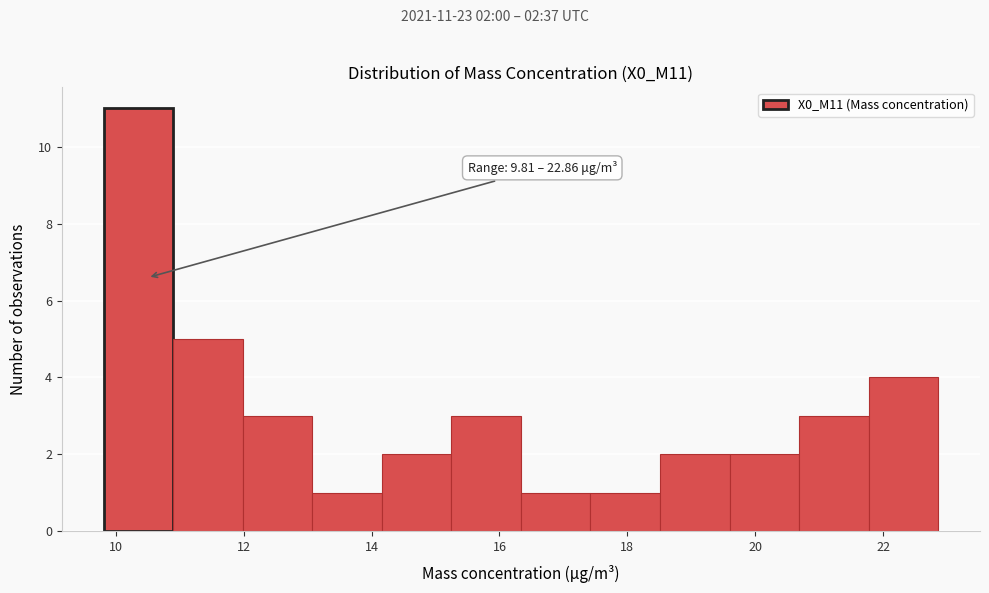

Over which range of the x-axis is the bar tallest?

9.8 to 10.8